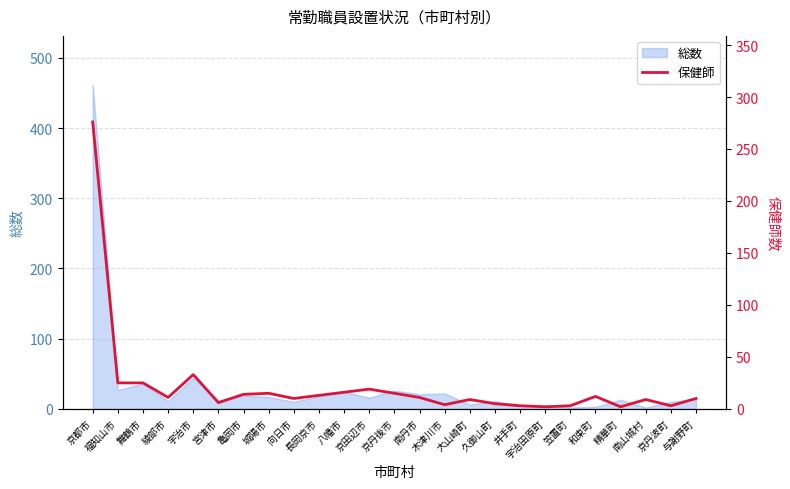

What is the sum of the values at 八幡市 and 宮津市?

22